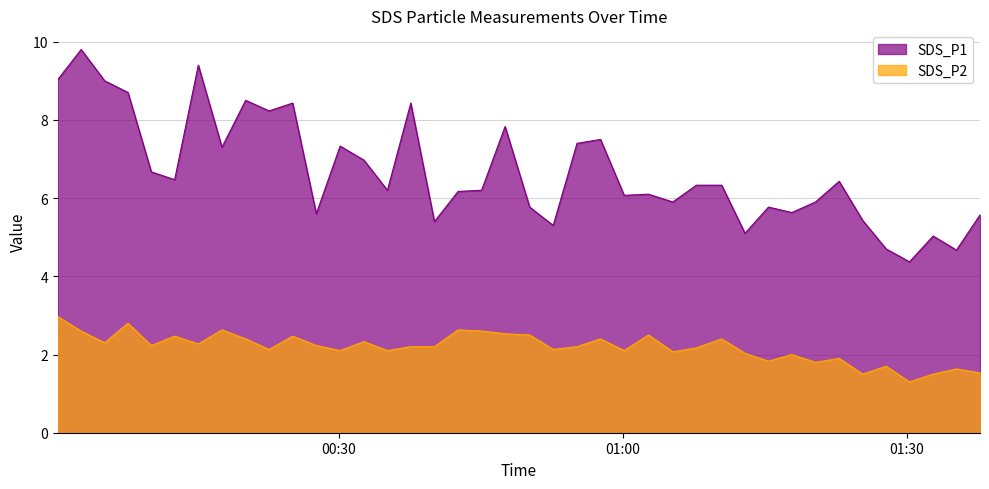

Reading left to right, what are all the values shown in this chart?

SDS_P1: 9.0	9.8	9.0	8.7	6.7	6.5	9.4	7.3	8.5	8.2	8.4	5.6	7.3	7.0	6.2	8.4	5.4	6.2	6.2	7.8	5.8	5.3	7.4	7.5	6.1	6.1	5.9	6.3	6.3	5.1	5.8	5.6	5.9	6.4	5.4	4.7	4.4	5.0	4.7	5.6
SDS_P2: 3.0	2.6	2.3	2.8	2.2	2.5	2.3	2.6	2.4	2.1	2.5	2.2	2.1	2.3	2.1	2.2	2.2	2.6	2.6	2.5	2.5	2.1	2.2	2.4	2.1	2.5	2.1	2.2	2.4	2.0	1.8	2.0	1.8	1.9	1.5	1.7	1.3	1.5	1.6	1.5